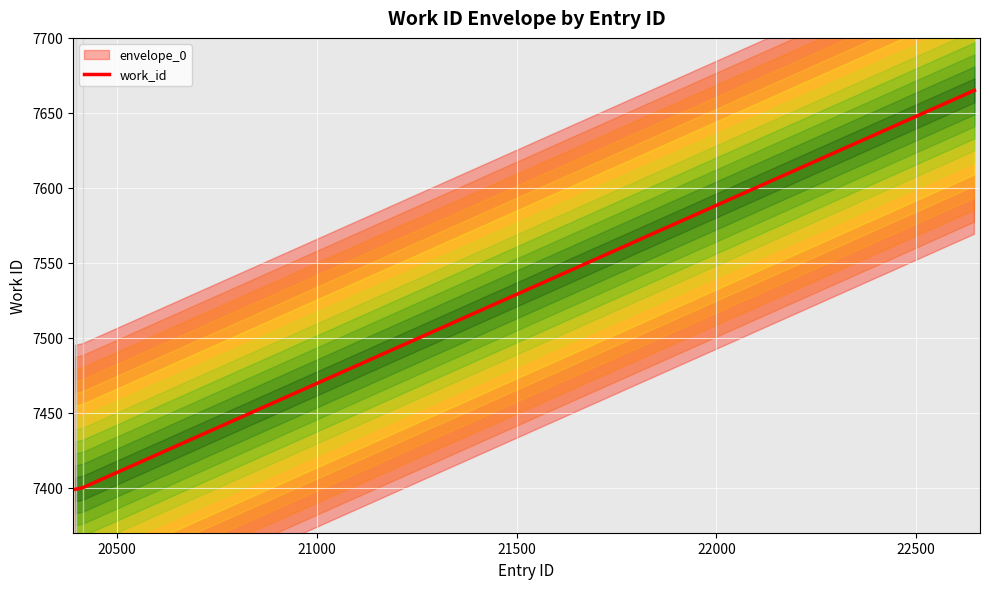

What is the maximum value for work_id?

7665